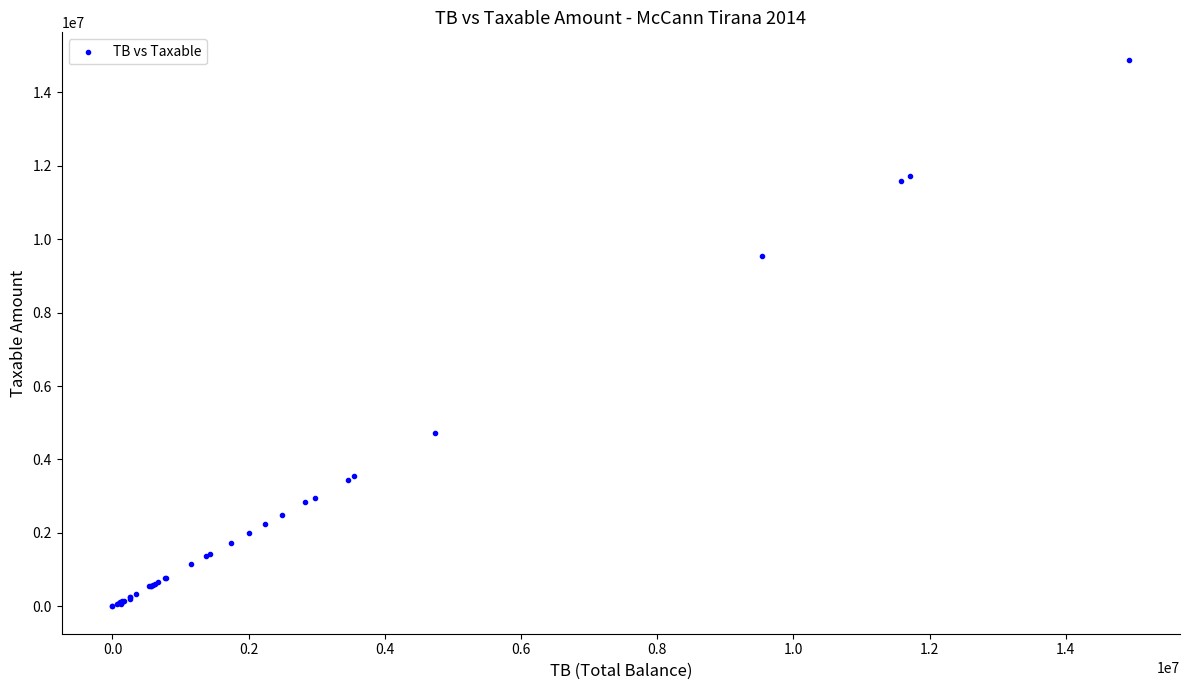

What Y value in the scatter plot is closest to 7443929?

9536057.6